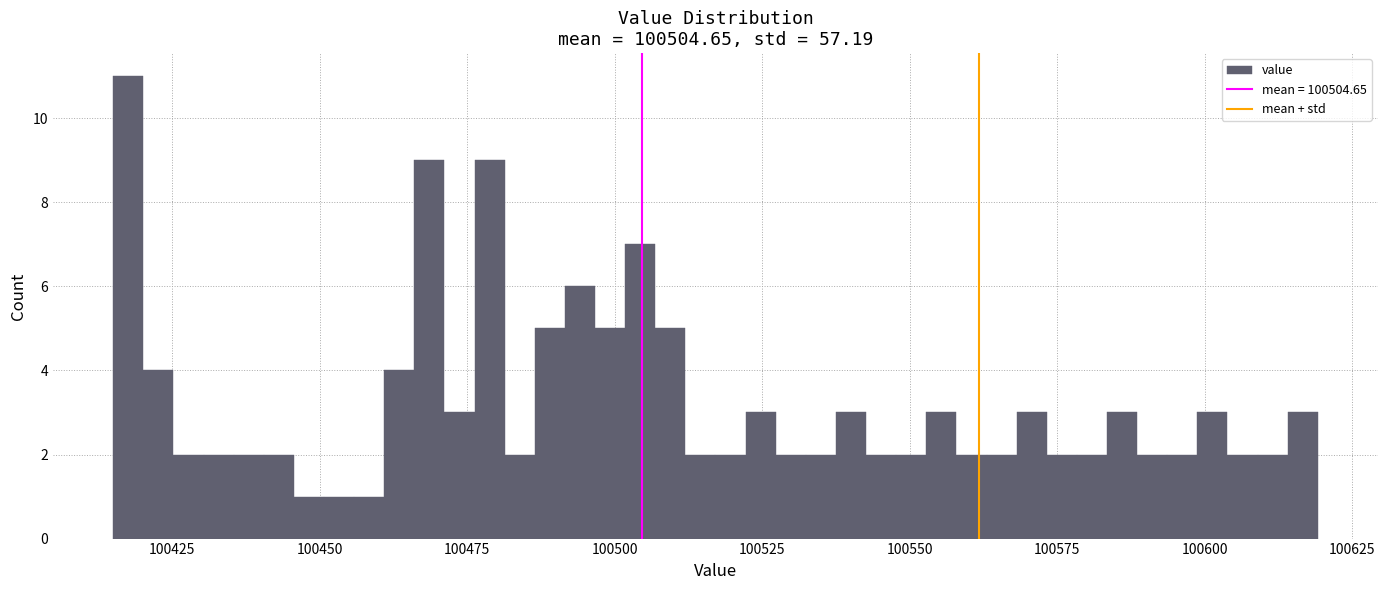

Read against the x-axis, roughly where is the centre of the tallest bar?

100420